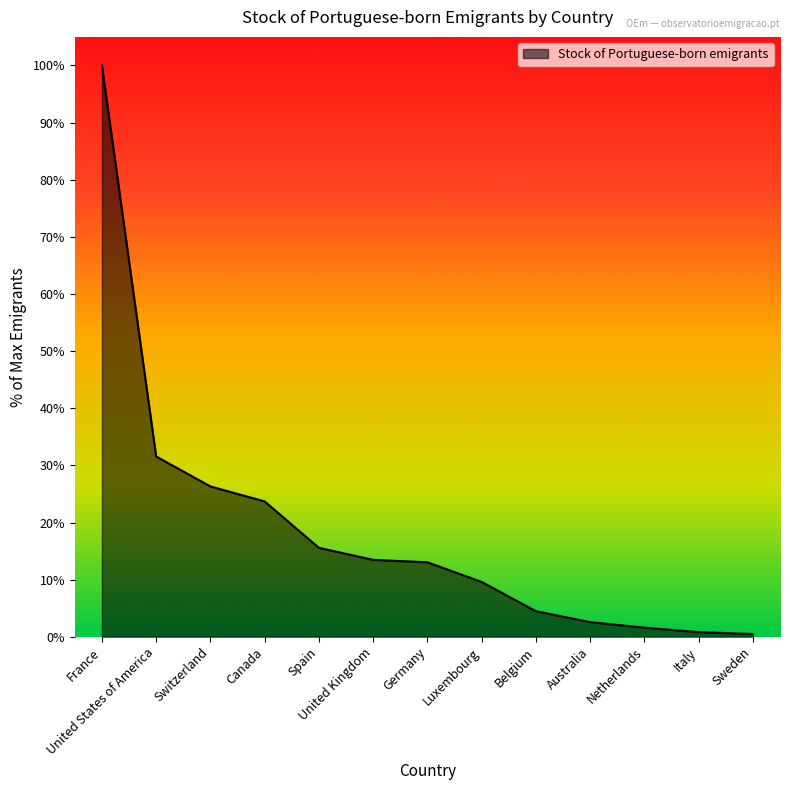

What is the change in value from France to Switzerland?

-73.7